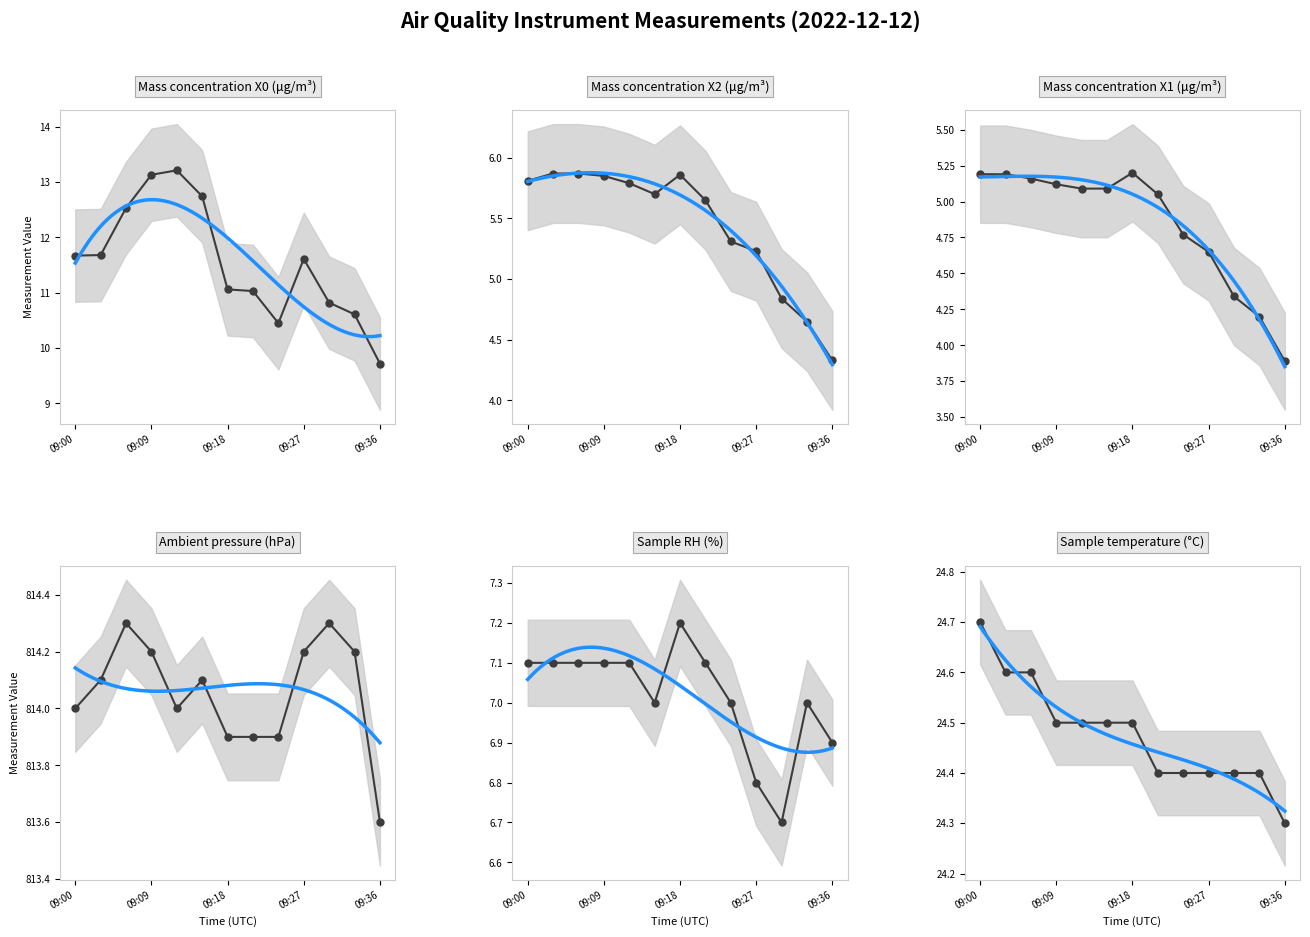

How many lines are shown in the chart?

6